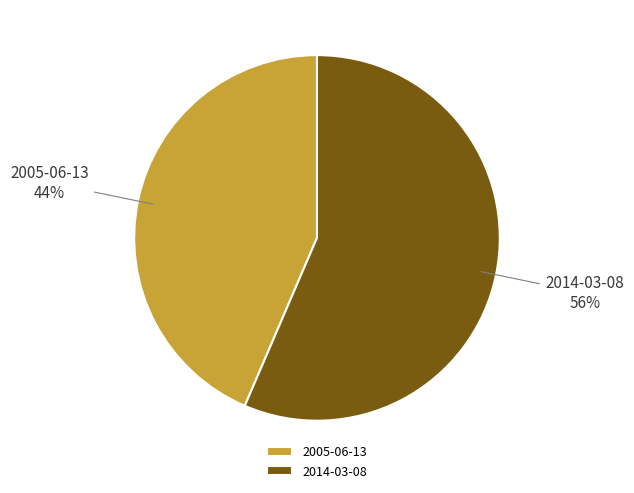

Is there a majority slice in this chart?

Yes